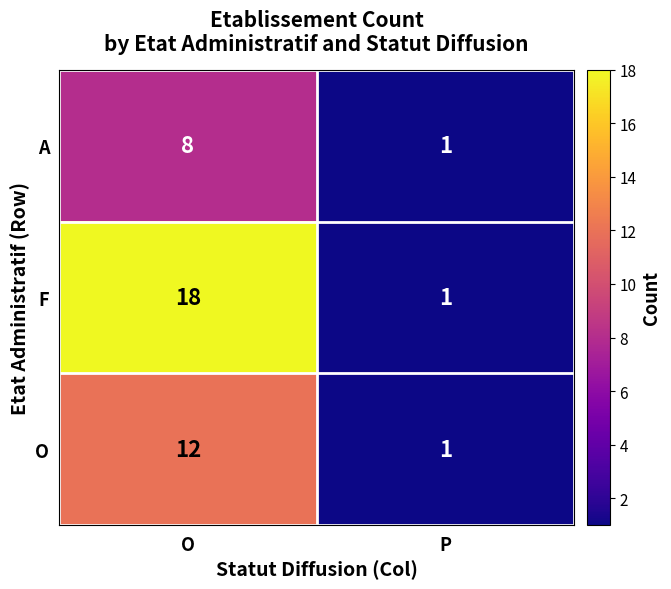

Which category has the lowest value across all series?

P